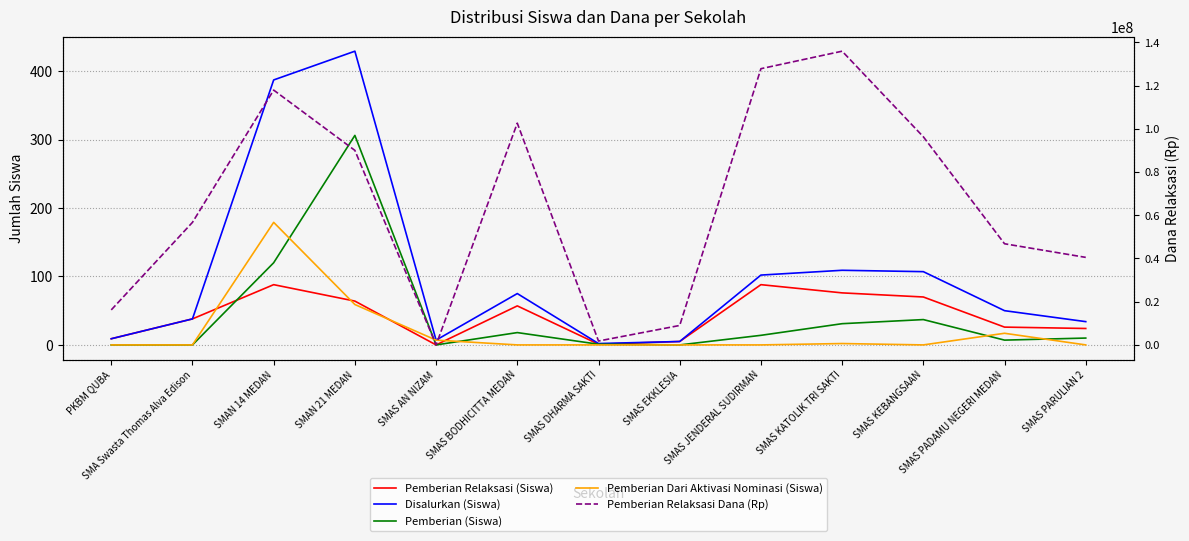

Is it true that Disalurkan (Siswa) equals 5 at SMAS EKKLESIA?

True